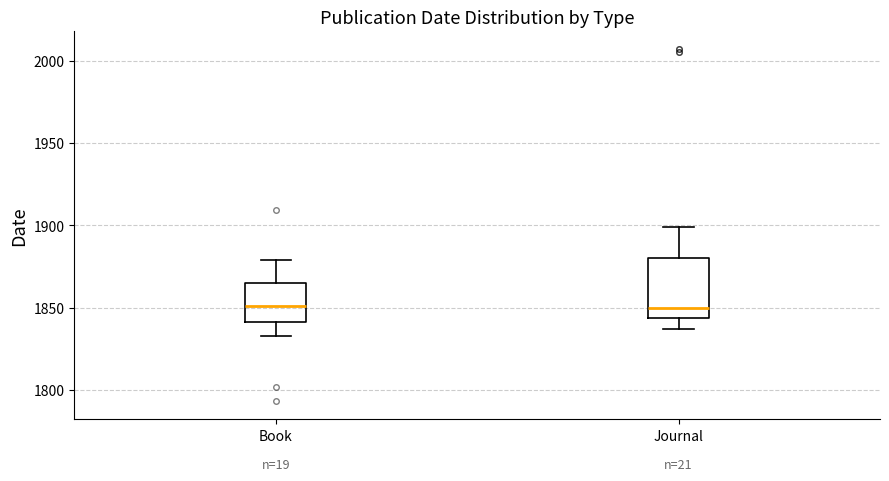

Where is the upper edge of the box for Book on the y-axis? The values are not printed on the chart, so give them approximately, as read against the axis.

1865